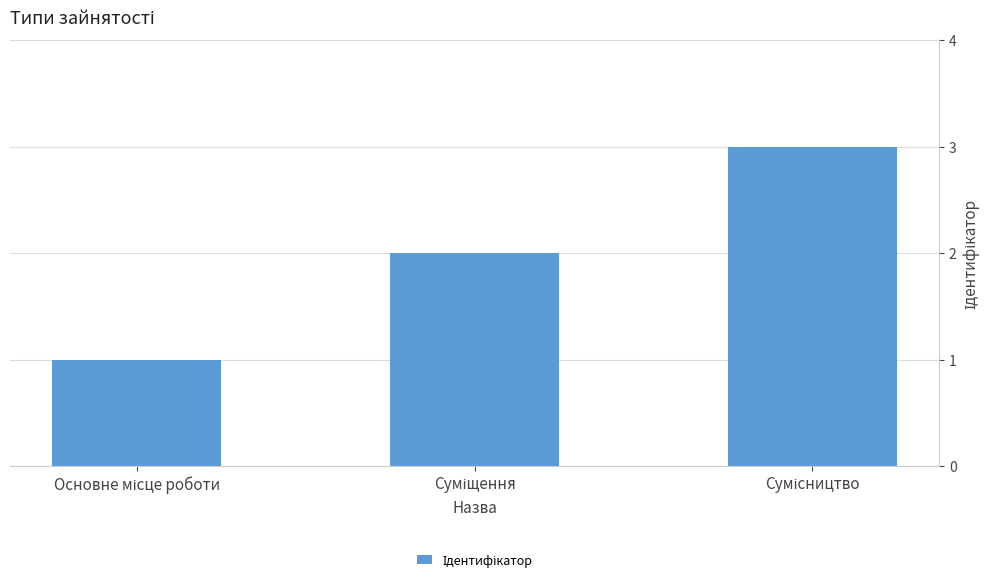

What is the sum of all values?

6